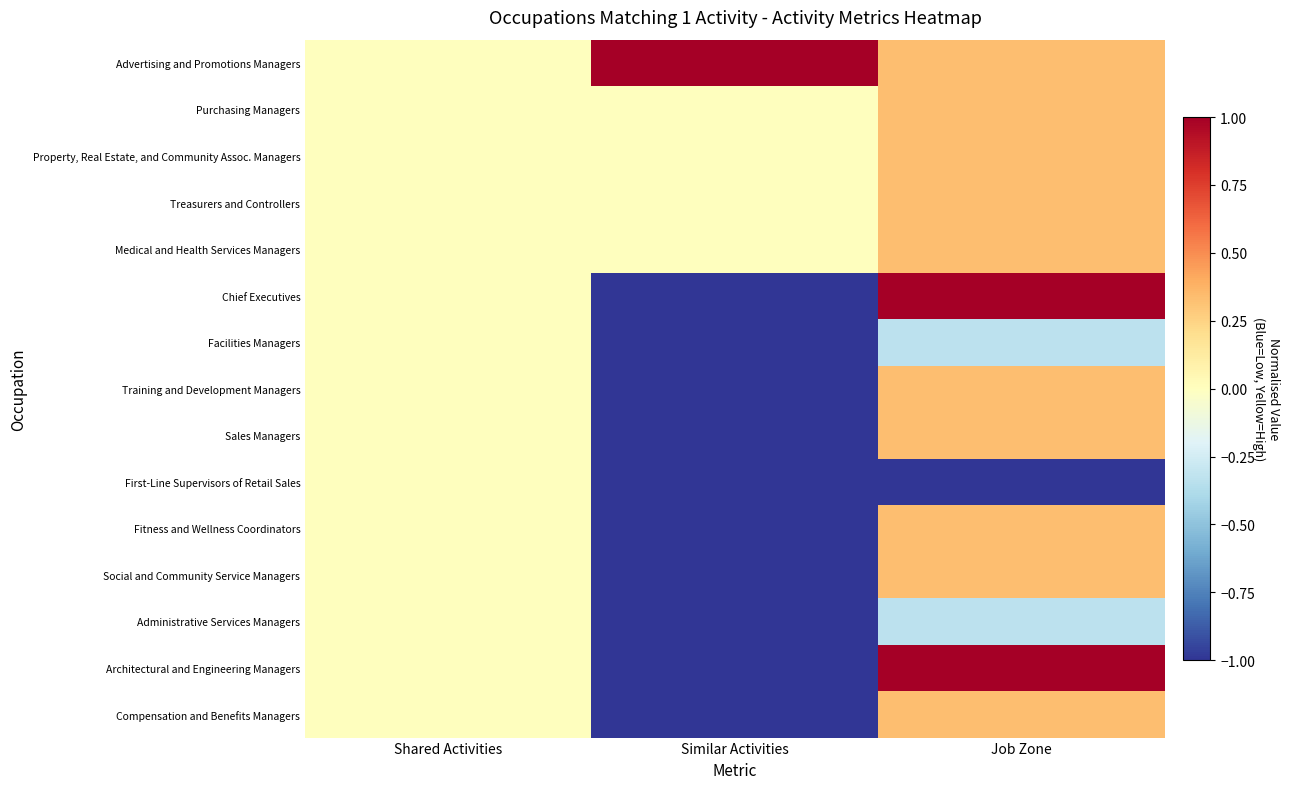

At how many categories does at least one series exceed 0?

2